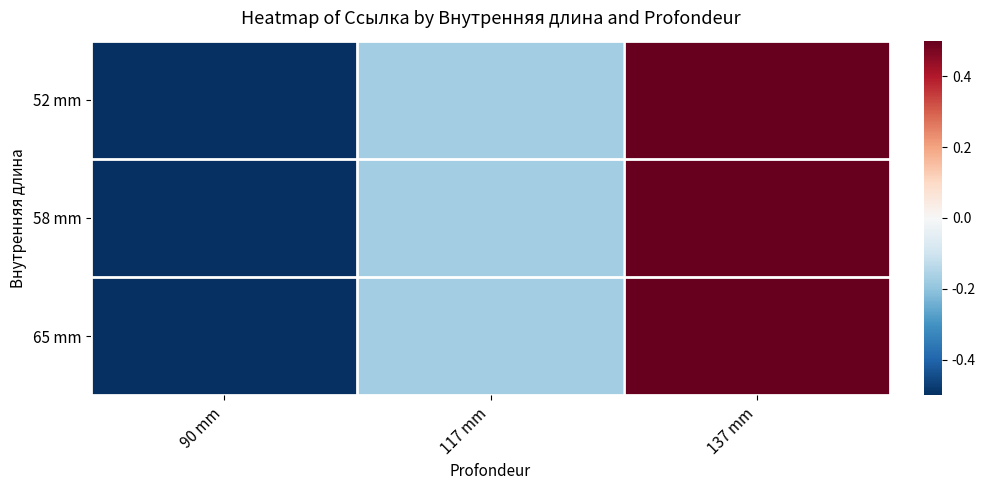

Which series has the largest total across all categories?

52 mm